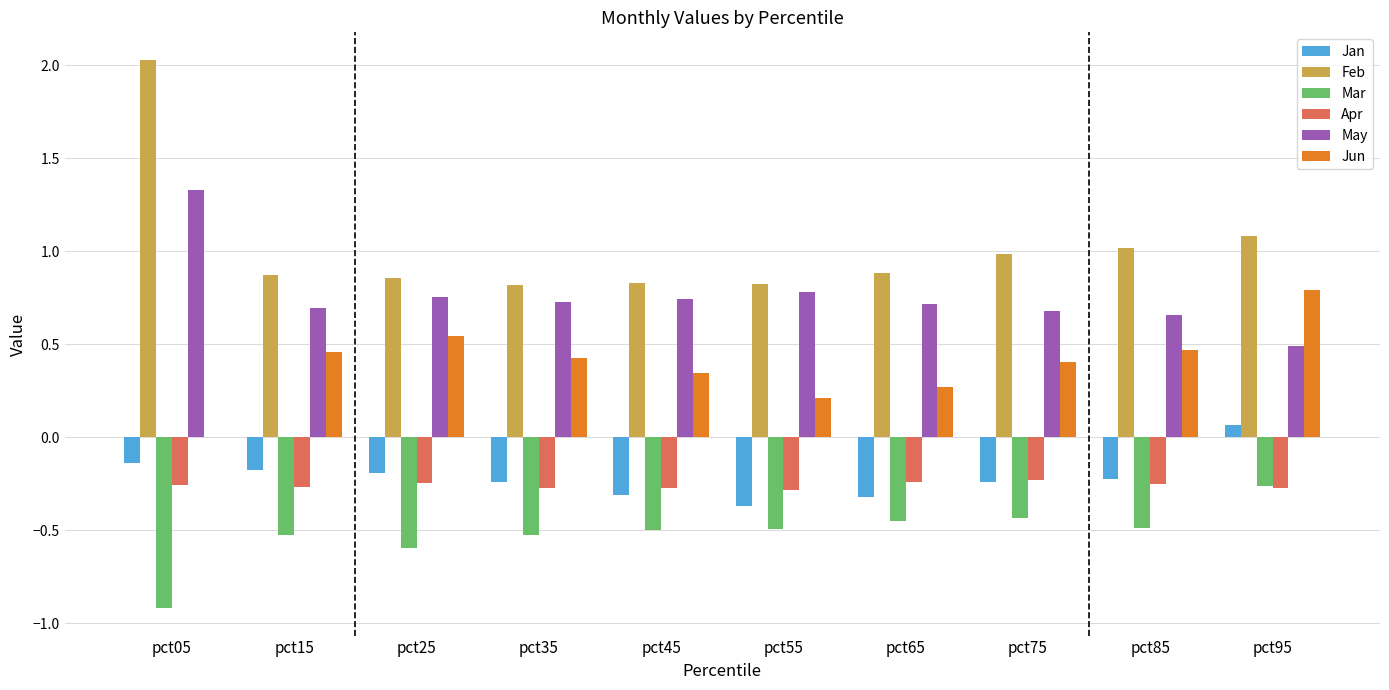

At which category does the chart reach its peak across all series?

pct05